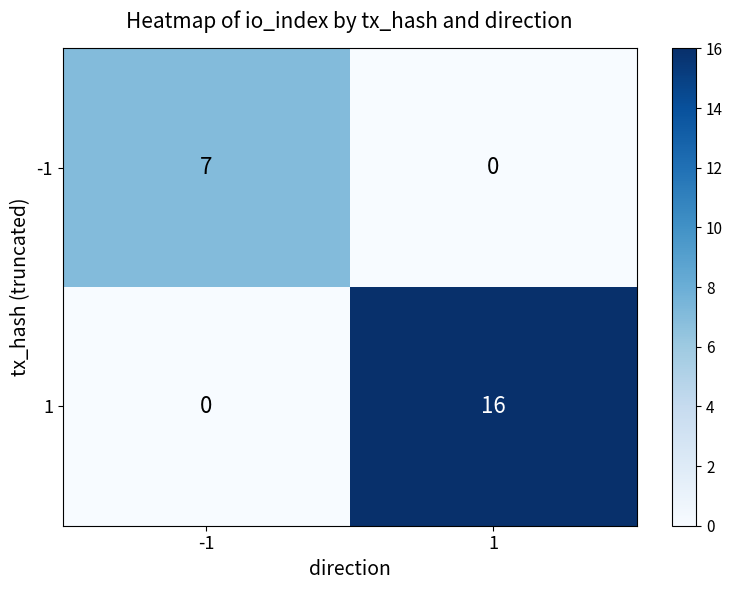

What is the approximate value of 1 at 1?

16